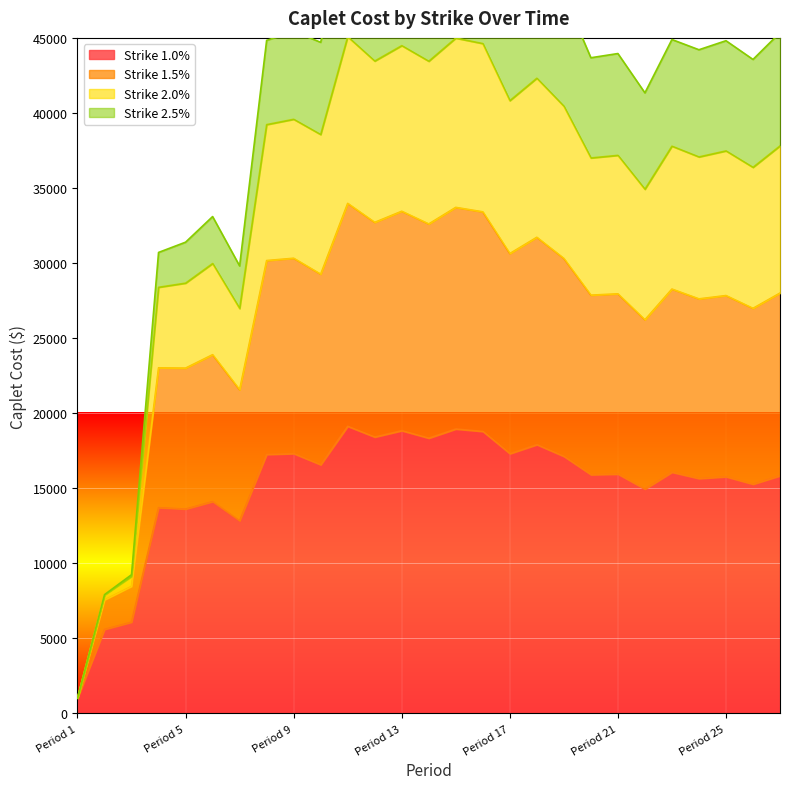

True or false: Strike 2.0% and Strike 1.5% intersect in this chart.

False